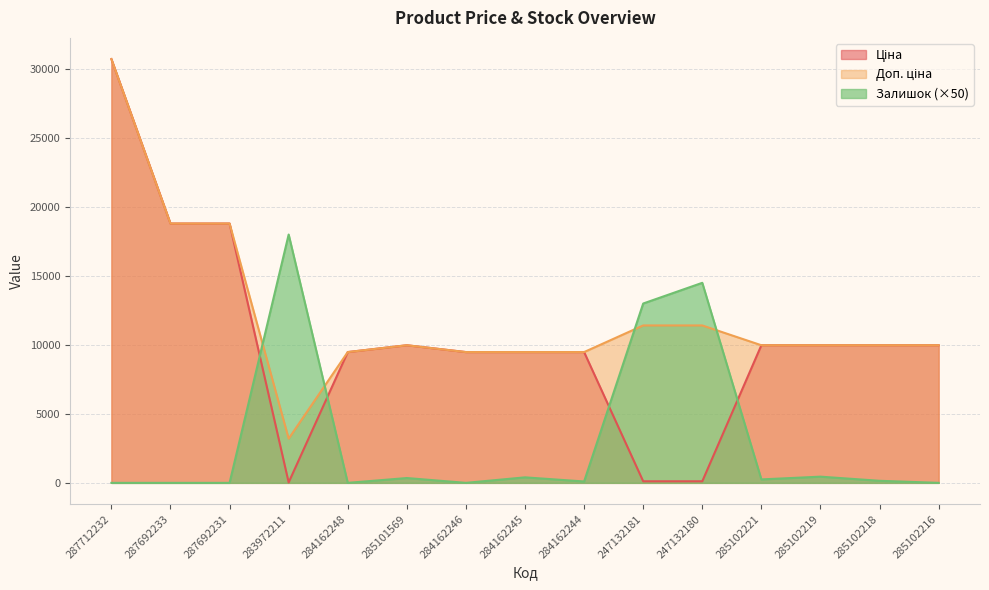

Reading left to right, extract all data points from this chart.

Ціна: 287712232=30717.1	287692233=18796.8	287692231=18796.8	283972211=32.0	284162248=9480.1	285101569=9975.0	284162246=9480.1	284162245=9480.1	284162244=9480.1	247132181=114.1	247132180=114.1	285102221=9975.0	285102219=9975.0	285102218=9975.0	285102216=9975.0
Доп. ціна: 287712232=30717.1	287692233=18796.8	287692231=18796.8	283972211=3205.0	284162248=9480.1	285101569=9975.0	284162246=9480.1	284162245=9480.1	284162244=9480.1	247132181=11410.0	247132180=11410.0	285102221=9975.0	285102219=9975.0	285102218=9975.0	285102216=9975.0
Залишок: 287712232=0.0	287692233=0.0	287692231=0.0	283972211=18000.0	284162248=0.0	285101569=350.0	284162246=0.0	284162245=400.0	284162244=100.0	247132181=13000.0	247132180=14500.0	285102221=250.0	285102219=450.0	285102218=150.0	285102216=0.0